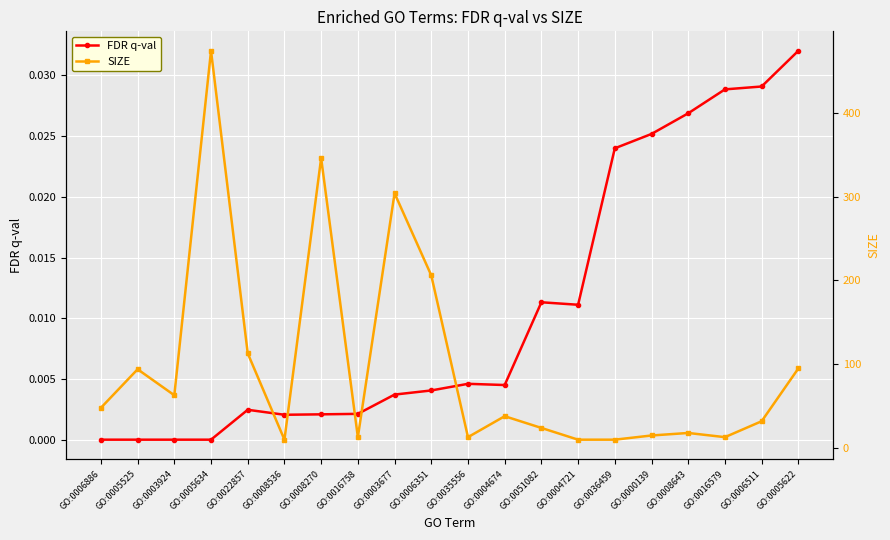

Rank the series at GO:0005634 from highest to lowest value.

SIZE, FDR q-val